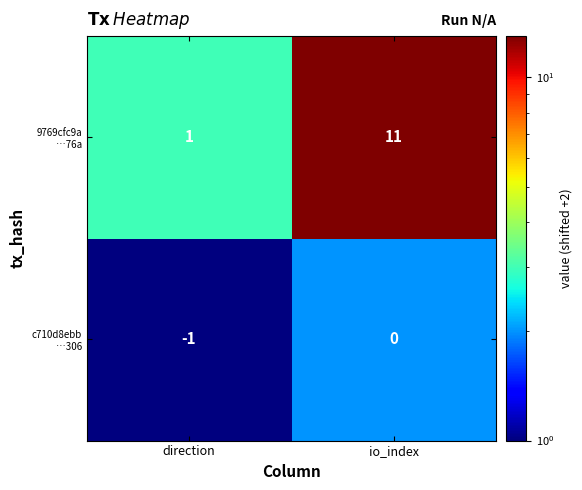

What is the difference between the highest and lowest values at io_index?

11